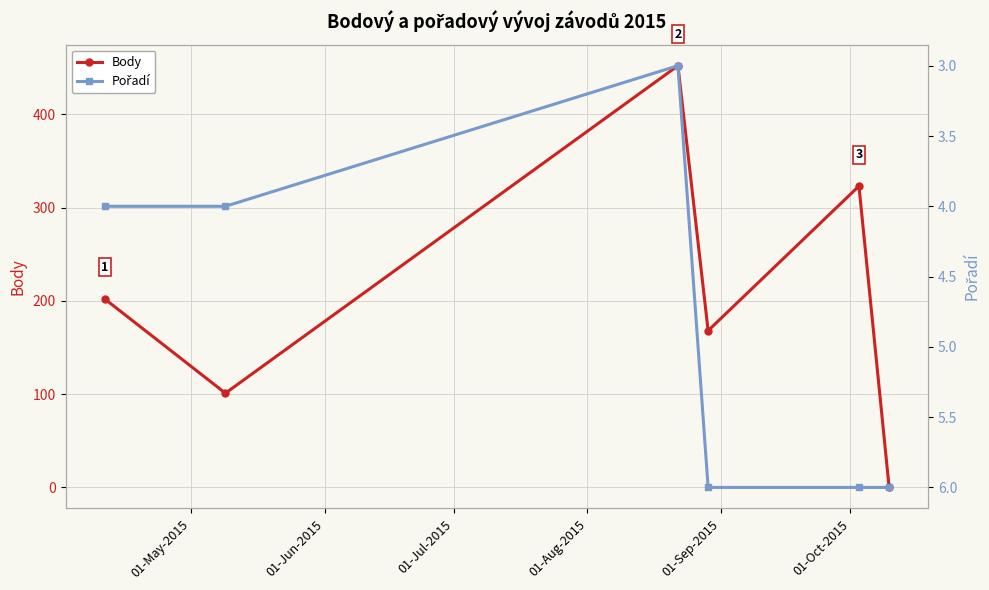

How many interior local valleys does the Body series have?

2